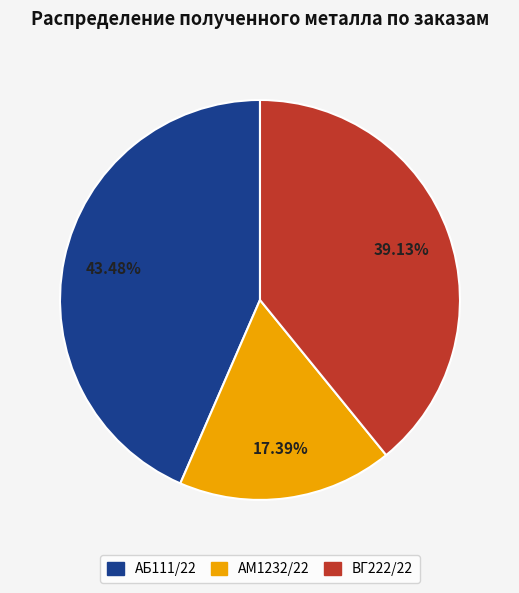

How many segments does this pie chart have?

3